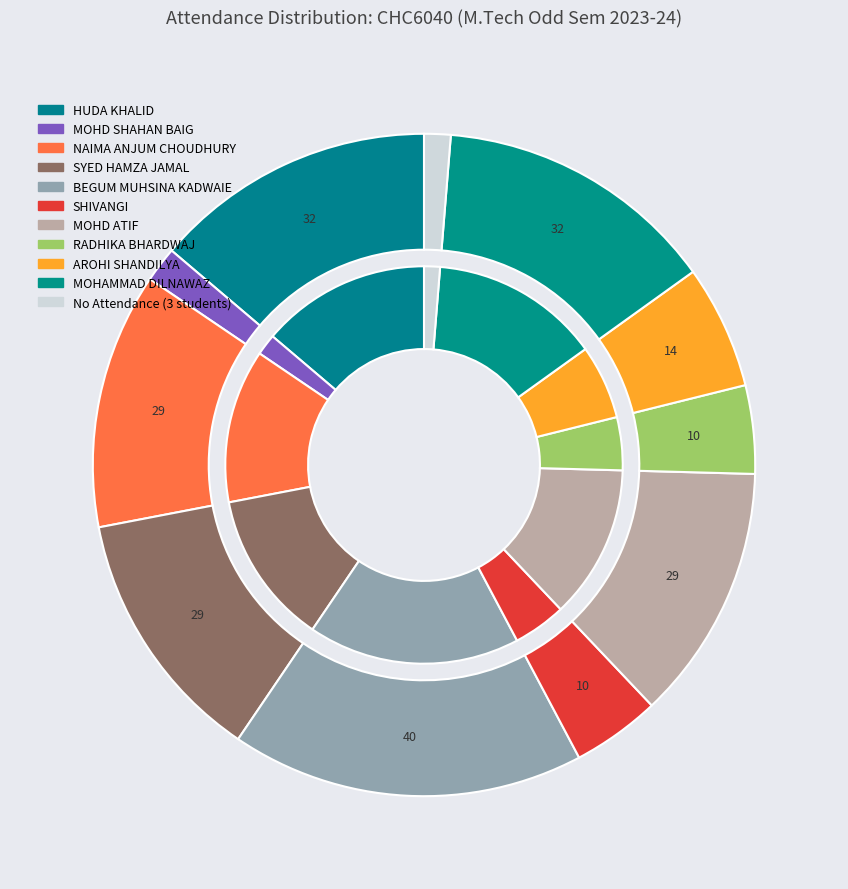

What percentage is the NAIMA ANJUM CHOUDHURY slice, to the nearest percent?

13%